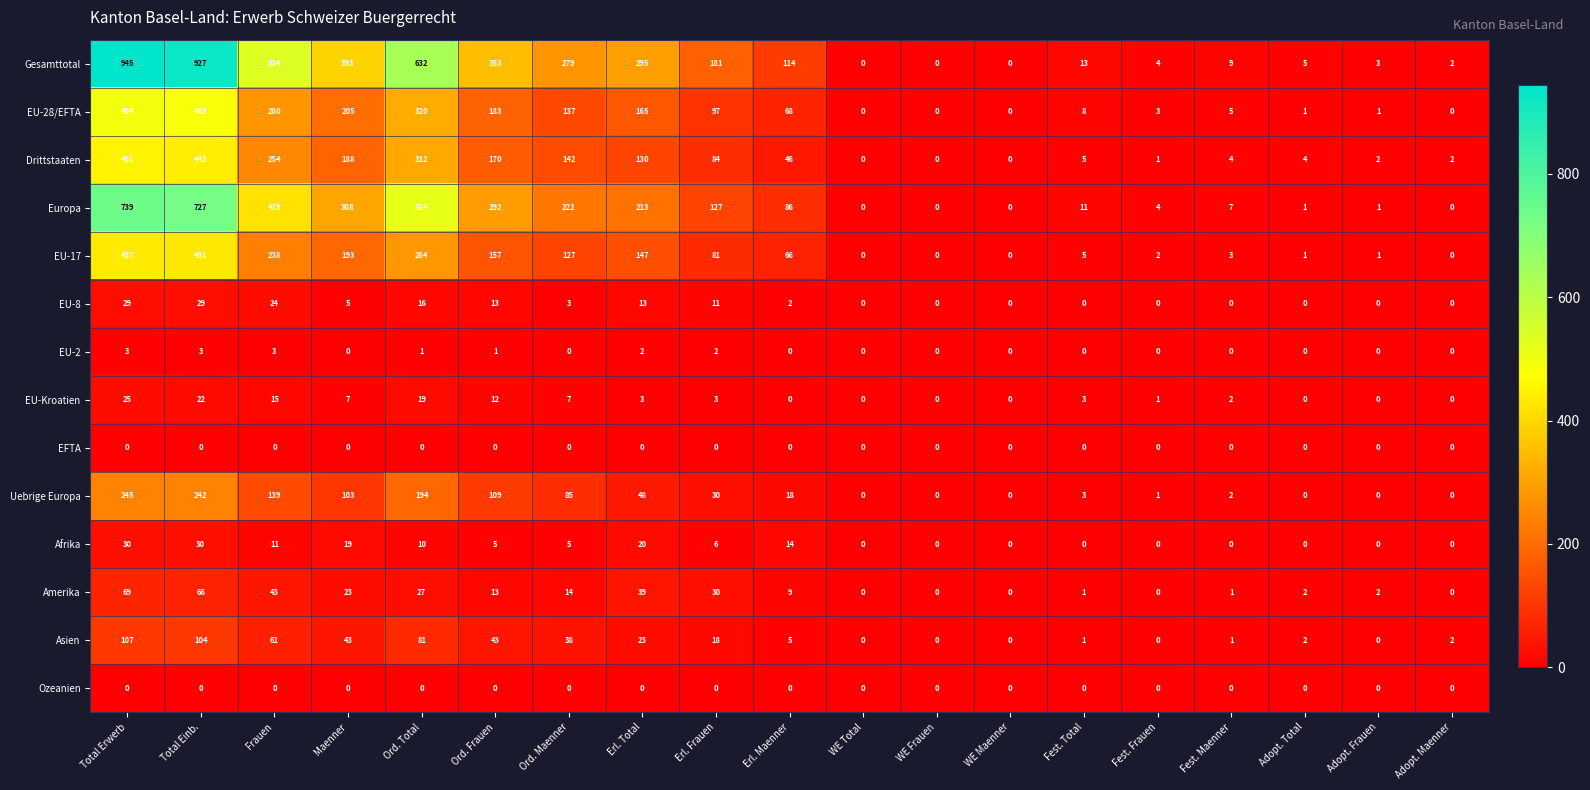

Which category has the highest value across all series?

Total Erwerb